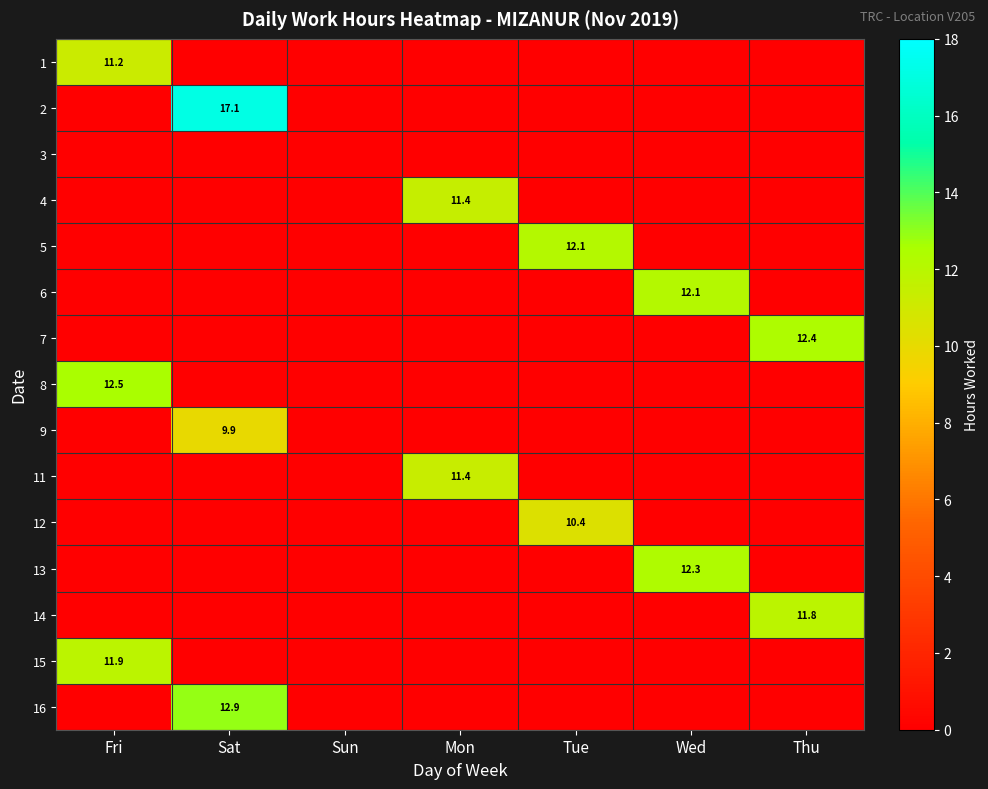

Which label corresponds to the smallest value in the chart?

Sat